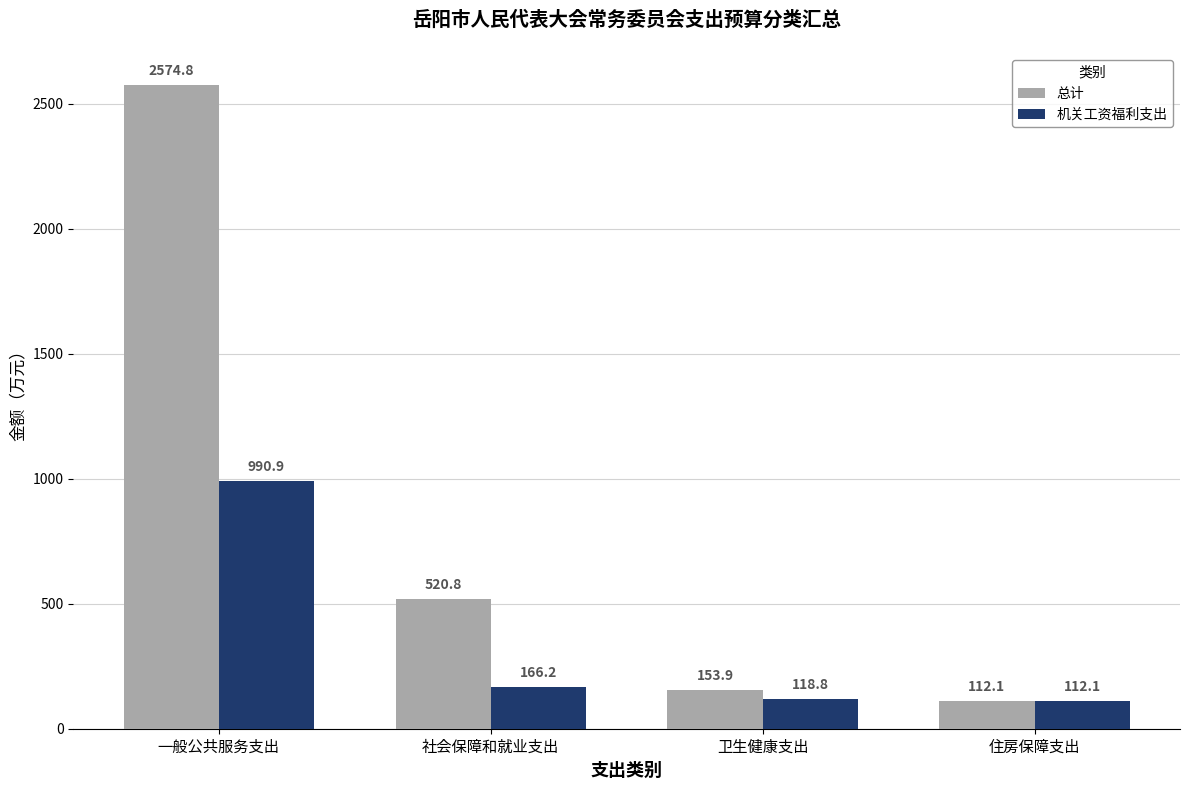

Does the chart contain any negative values?

No